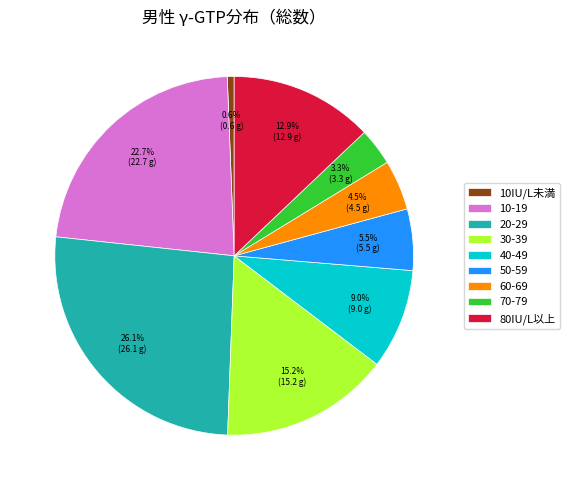

The 80IU/L以上 slice represents 5% of the pie. True or false?

False